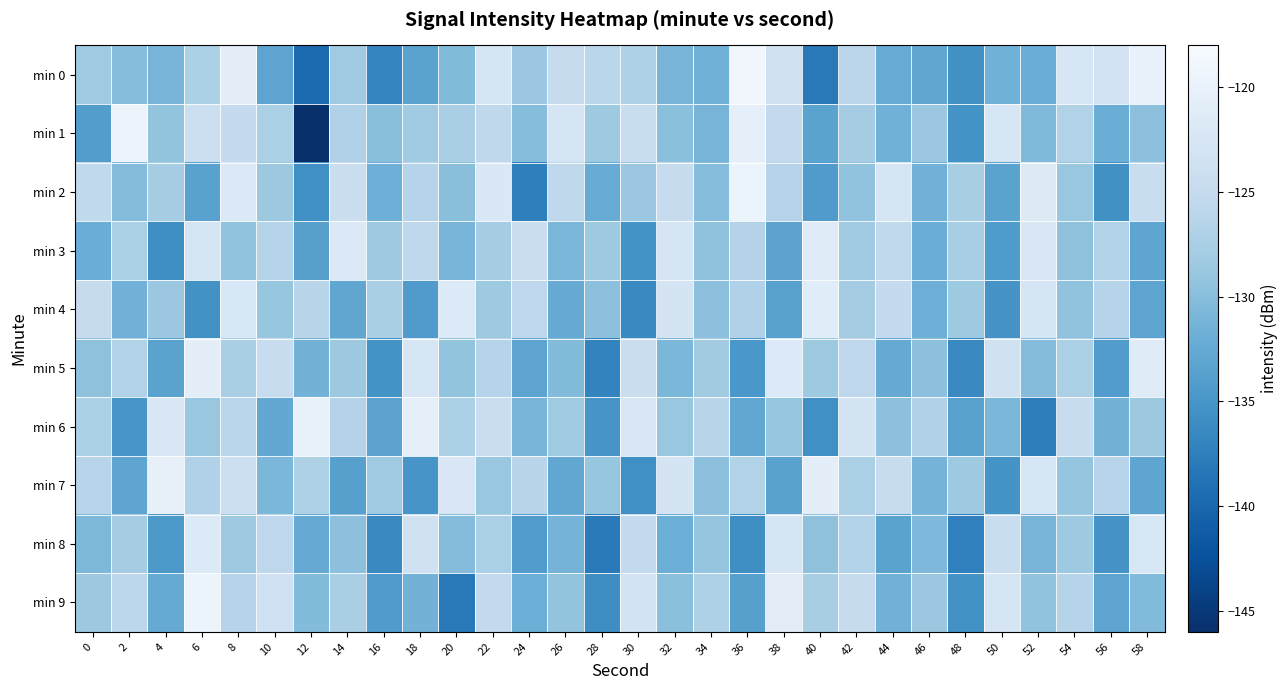

Reading left to right, transcribe all the data shown in this chart.

min 0: 0=-128.3	2=-130.1	4=-131.2	6=-127.2	8=-120.8	10=-133.2	12=-139.6	14=-128.3	16=-136.8	18=-133.3	20=-130.3	22=-122.8	24=-128.7	26=-124.8	28=-126.1	30=-127.0	32=-131.2	34=-131.6	36=-118.9	38=-123.5	40=-138.1	42=-126.0	44=-132.2	46=-132.9	48=-135.5	50=-131.6	52=-132.1	54=-122.5	56=-123.1	58=-119.9
min 1: 0=-134.0	2=-119.6	4=-129.2	6=-124.0	8=-125.2	10=-127.3	12=-146.4	14=-126.9	16=-129.9	18=-128.3	20=-127.5	22=-125.6	24=-130.1	26=-122.8	28=-128.4	30=-124.5	32=-129.8	34=-131.2	36=-120.5	38=-125.3	40=-133.4	42=-127.9	44=-131.6	46=-128.7	48=-135.2	50=-122.4	52=-130.5	54=-126.8	56=-132.1	58=-129.6
min 2: 0=-125.4	2=-130.2	4=-127.8	6=-133.5	8=-121.9	10=-128.6	12=-135.7	14=-124.3	16=-131.8	18=-126.5	20=-129.9	22=-122.1	24=-137.4	26=-125.6	28=-132.3	30=-128.7	32=-124.8	34=-130.1	36=-119.5	38=-126.4	40=-134.2	42=-129.3	44=-122.8	46=-131.5	48=-127.6	50=-133.4	52=-121.7	54=-128.9	56=-135.6	58=-124.5
min 3: 0=-132.1	2=-127.4	4=-135.8	6=-122.6	8=-129.3	10=-126.5	12=-133.7	14=-121.9	16=-128.4	18=-125.6	20=-131.2	22=-127.8	24=-124.3	26=-130.9	28=-128.5	30=-135.2	32=-122.7	34=-129.4	36=-126.6	38=-133.3	40=-121.5	42=-128.2	44=-125.4	46=-132.1	48=-127.7	50=-134.4	52=-122.2	54=-129.5	56=-126.7	58=-133.0
min 4: 0=-124.8	2=-131.5	4=-128.7	6=-135.4	8=-122.3	10=-129.0	12=-126.2	14=-132.9	16=-127.5	18=-134.2	20=-121.8	22=-128.5	24=-125.7	26=-132.4	28=-129.6	30=-136.3	32=-123.0	34=-129.7	36=-126.9	38=-133.6	40=-121.2	42=-127.9	44=-125.1	46=-131.8	48=-128.4	50=-135.1	52=-122.6	54=-129.3	56=-126.5	58=-133.2
min 5: 0=-129.5	2=-126.7	4=-133.4	6=-120.8	8=-127.5	10=-124.7	12=-131.4	14=-128.6	16=-135.3	18=-122.5	20=-129.2	22=-126.4	24=-133.1	26=-130.3	28=-137.0	30=-124.2	32=-130.9	34=-128.1	36=-134.8	38=-121.8	40=-128.5	42=-125.7	44=-132.4	46=-129.6	48=-136.3	50=-123.5	52=-130.2	54=-127.4	56=-134.1	58=-121.3
min 6: 0=-127.2	2=-134.9	4=-122.1	6=-128.8	8=-126.0	10=-132.7	12=-119.9	14=-126.6	16=-133.3	18=-120.5	20=-127.2	22=-124.4	24=-131.1	26=-128.3	28=-135.0	30=-122.2	32=-128.9	34=-126.1	36=-132.8	38=-129.0	40=-135.7	42=-123.0	44=-129.7	46=-126.9	48=-133.6	50=-130.8	52=-137.5	54=-124.7	56=-131.4	58=-128.6
min 7: 0=-126.3	2=-133.0	4=-120.2	6=-126.9	8=-124.1	10=-130.8	12=-127.0	14=-133.7	16=-128.3	18=-135.0	20=-122.2	22=-128.9	24=-126.1	26=-132.8	28=-129.0	30=-135.7	32=-122.9	34=-129.6	36=-126.8	38=-133.5	40=-120.7	42=-127.4	44=-124.6	46=-131.3	48=-128.5	50=-135.2	52=-122.4	54=-129.1	56=-126.3	58=-133.0
min 8: 0=-130.7	2=-127.9	4=-134.6	6=-121.8	8=-128.5	10=-125.7	12=-132.4	14=-129.6	16=-136.3	18=-123.5	20=-130.2	22=-127.4	24=-134.1	26=-131.3	28=-138.0	30=-125.2	32=-131.9	34=-129.1	36=-135.8	38=-122.8	40=-129.5	42=-126.7	44=-133.4	46=-130.6	48=-137.3	50=-124.5	52=-131.2	54=-128.4	56=-135.1	58=-122.3
min 9: 0=-128.6	2=-125.8	4=-132.5	6=-119.7	8=-126.4	10=-123.6	12=-130.3	14=-127.5	16=-134.2	18=-131.4	20=-138.1	22=-125.3	24=-132.0	26=-129.2	28=-135.9	30=-123.1	32=-129.8	34=-127.0	36=-133.7	38=-120.9	40=-127.6	42=-124.8	44=-131.5	46=-128.7	48=-135.4	50=-122.6	52=-129.3	54=-126.5	56=-133.2	58=-130.4